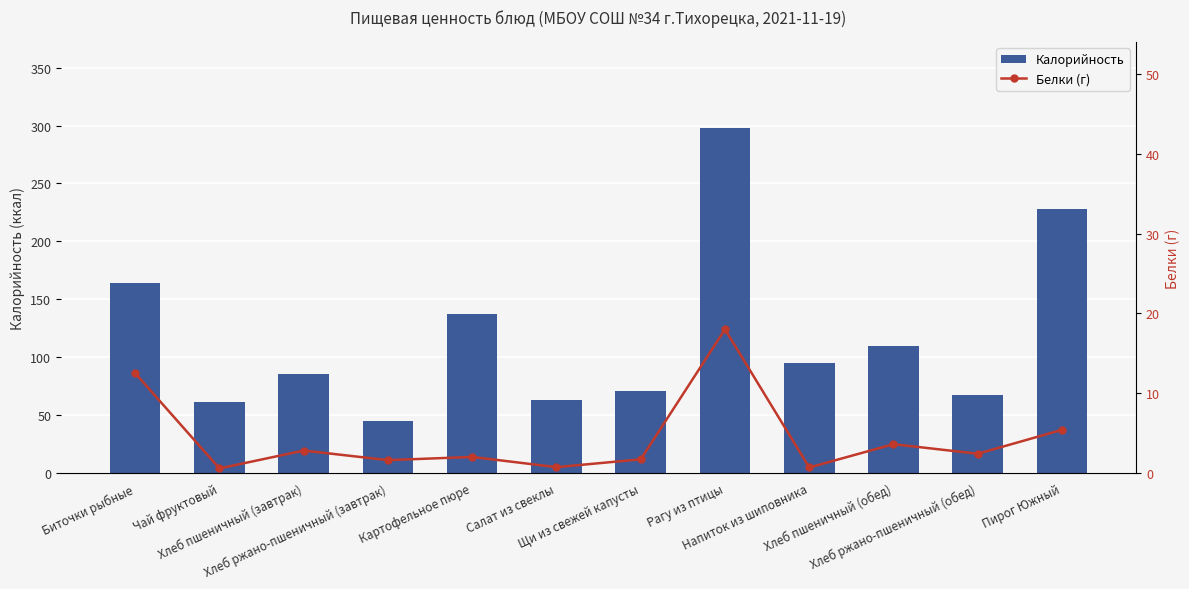

What is the difference between the maximum and second lowest values in the Белки (г) series?

17.3